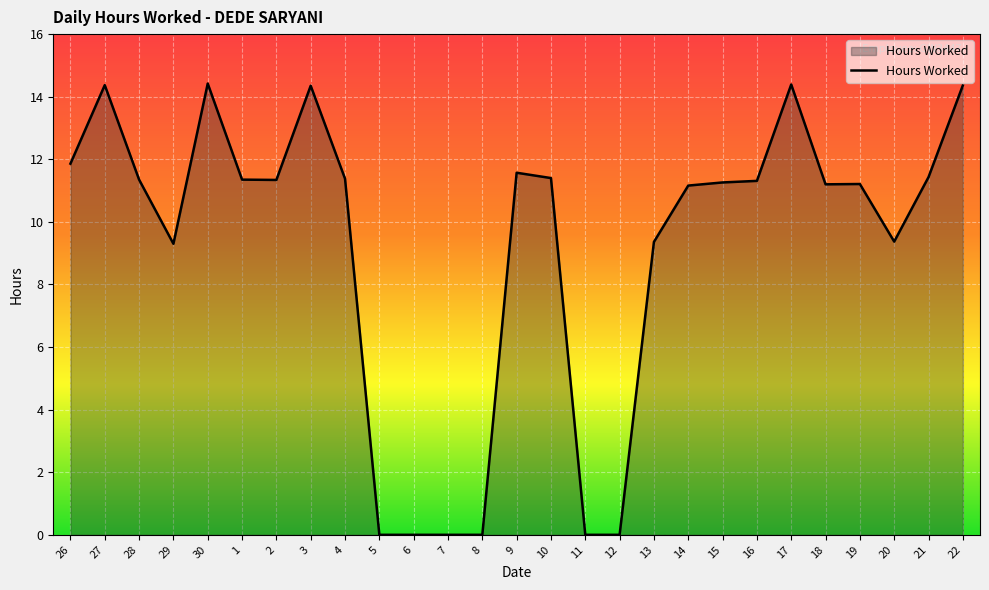

What position from the right is 6?

17